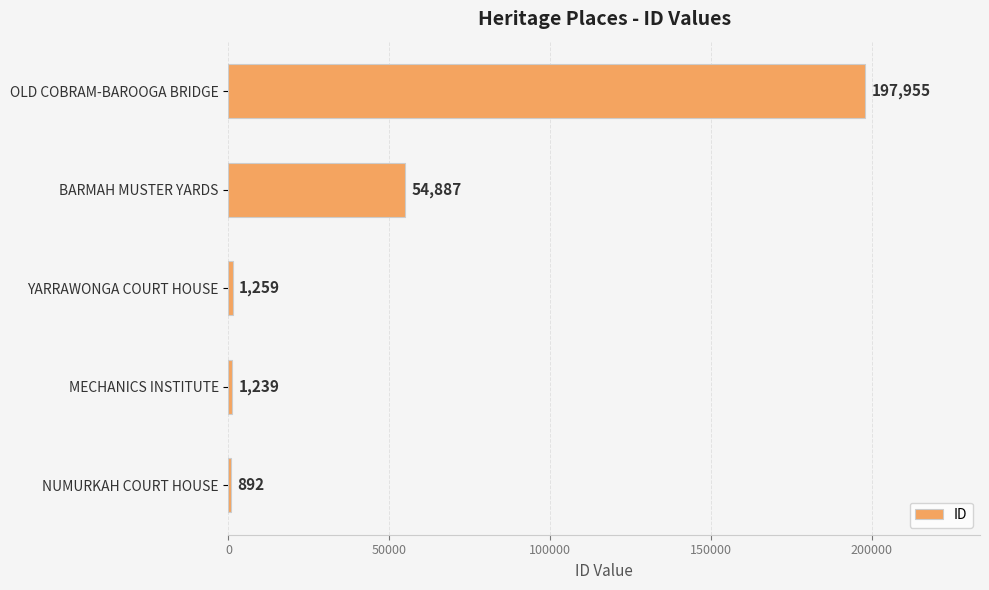

True or false: the data shows 1259 at YARRAWONGA COURT HOUSE.

True